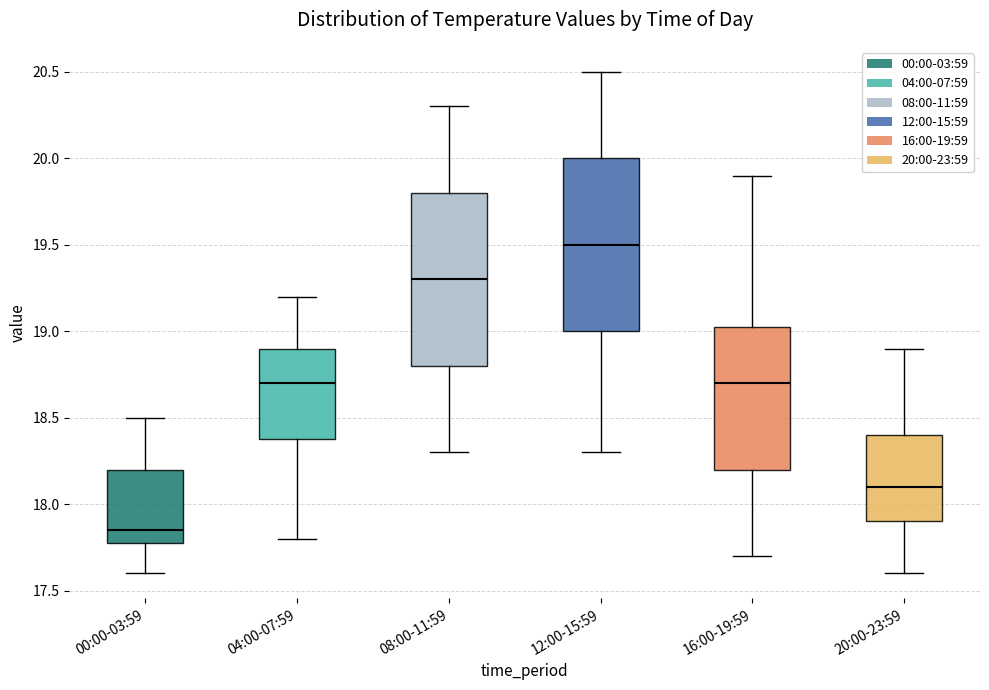

Reading left to right, read every box against the y-axis: the position of its median line, the range the box covers, and the ends of its whiskers. The values are not printed on the chart, so give them approximately, as read against the axis.

00:00-03:59: median 17.85, box 17.80 to 18.20, whiskers 17.60 to 18.50
04:00-07:59: median 18.70, box 18.40 to 18.90, whiskers 17.80 to 19.20
08:00-11:59: median 19.30, box 18.80 to 19.80, whiskers 18.30 to 20.30
12:00-15:59: median 19.50, box 19.00 to 20.00, whiskers 18.30 to 20.50
16:00-19:59: median 18.70, box 18.20 to 19.05, whiskers 17.70 to 19.90
20:00-23:59: median 18.10, box 17.90 to 18.40, whiskers 17.60 to 18.90